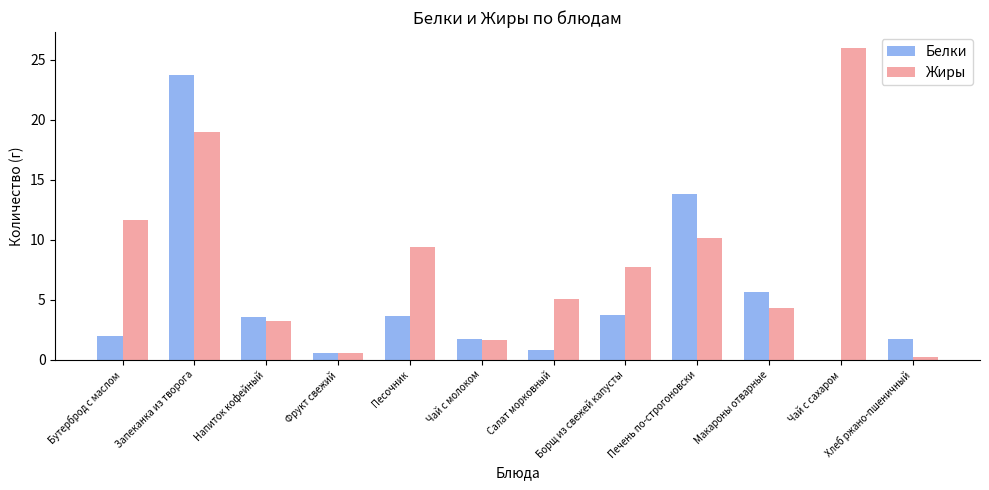

What is the maximum value for Жиры?

26.0